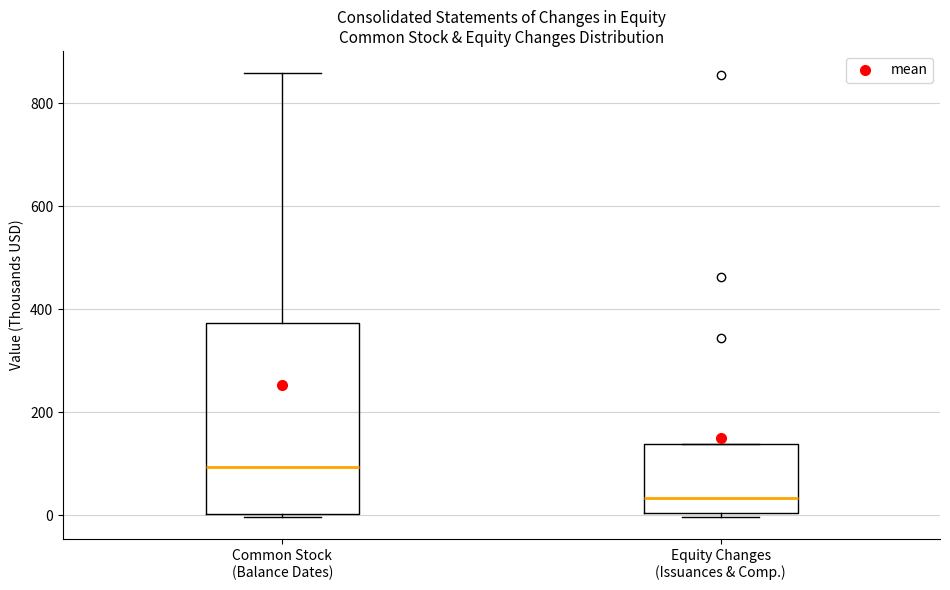

Reading left to right, transcribe this box plot: for each box, give where its median line is, the range the box spans, and where its two whiskers end, as read against the y-axis. The values are not printed on the chart, so give them approximately, as read against the axis.

Common Stock (Balance Dates): median 100, box 0 to 380, whiskers 0 (just below the box's lower edge) to 860
Equity Changes (Issuances & Comp.): median 40, box 0 to 140, whiskers 0 (just below the box's lower edge) to 140